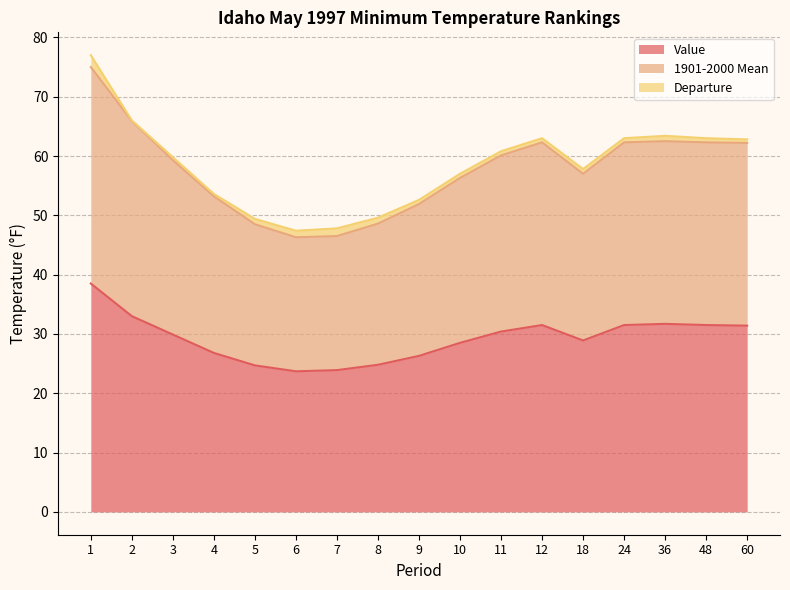

What is the minimum value shown in the chart?

23.7